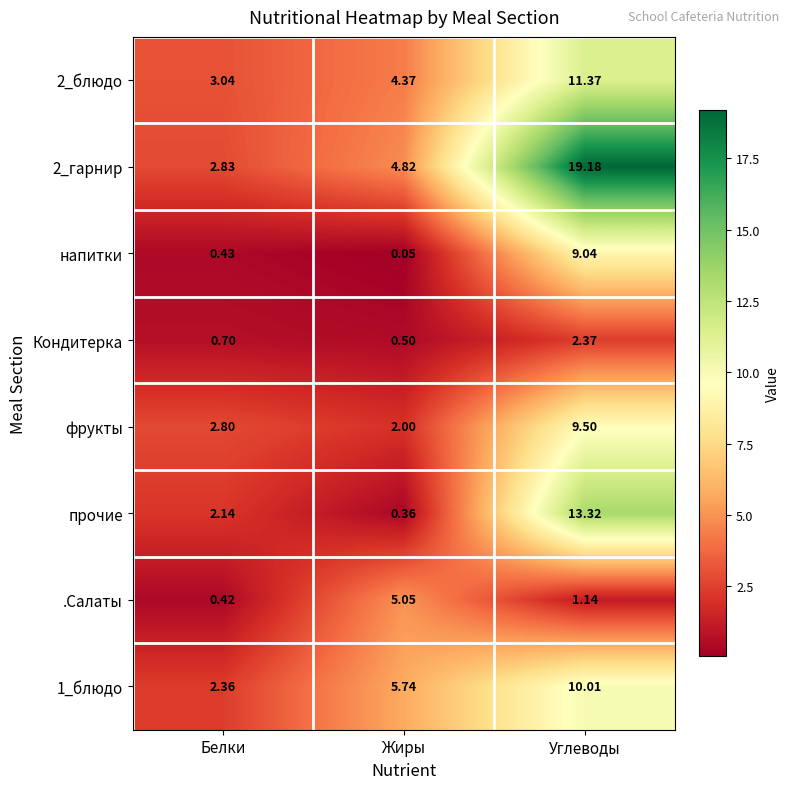

At which label does .Салаты first exceed 1?

Жиры